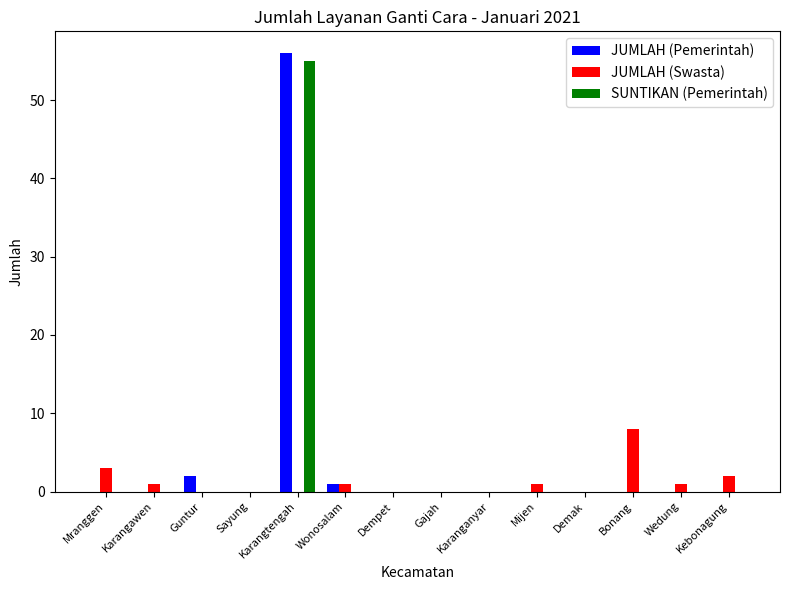

How many categories are shown in the chart?

14